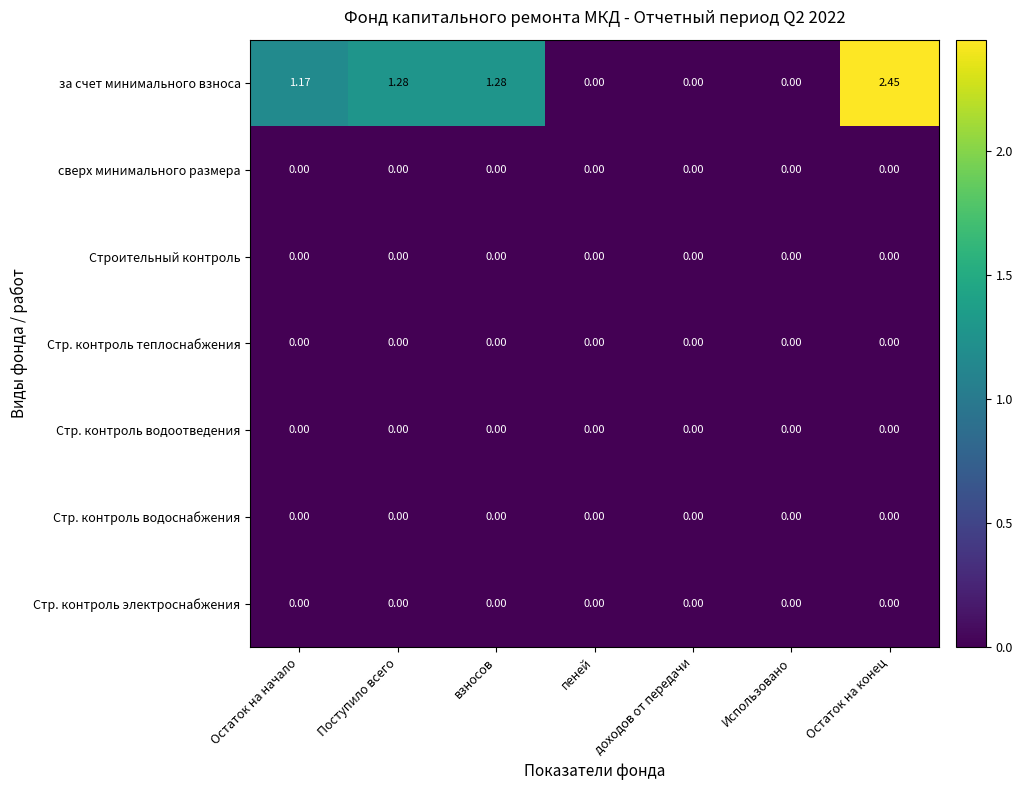

At which category is the sum across all series the highest?

Остаток на конец